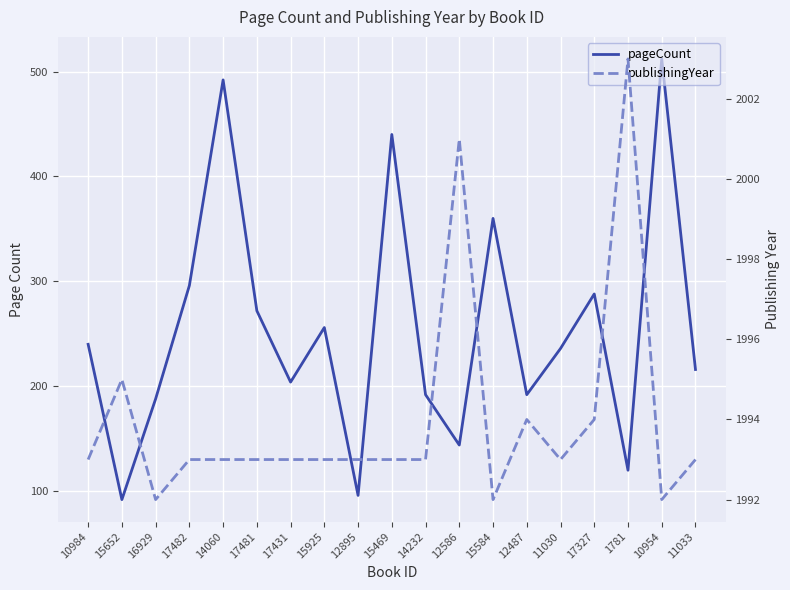

What is the value of the publishingYear point at the 6th from the left?

1993